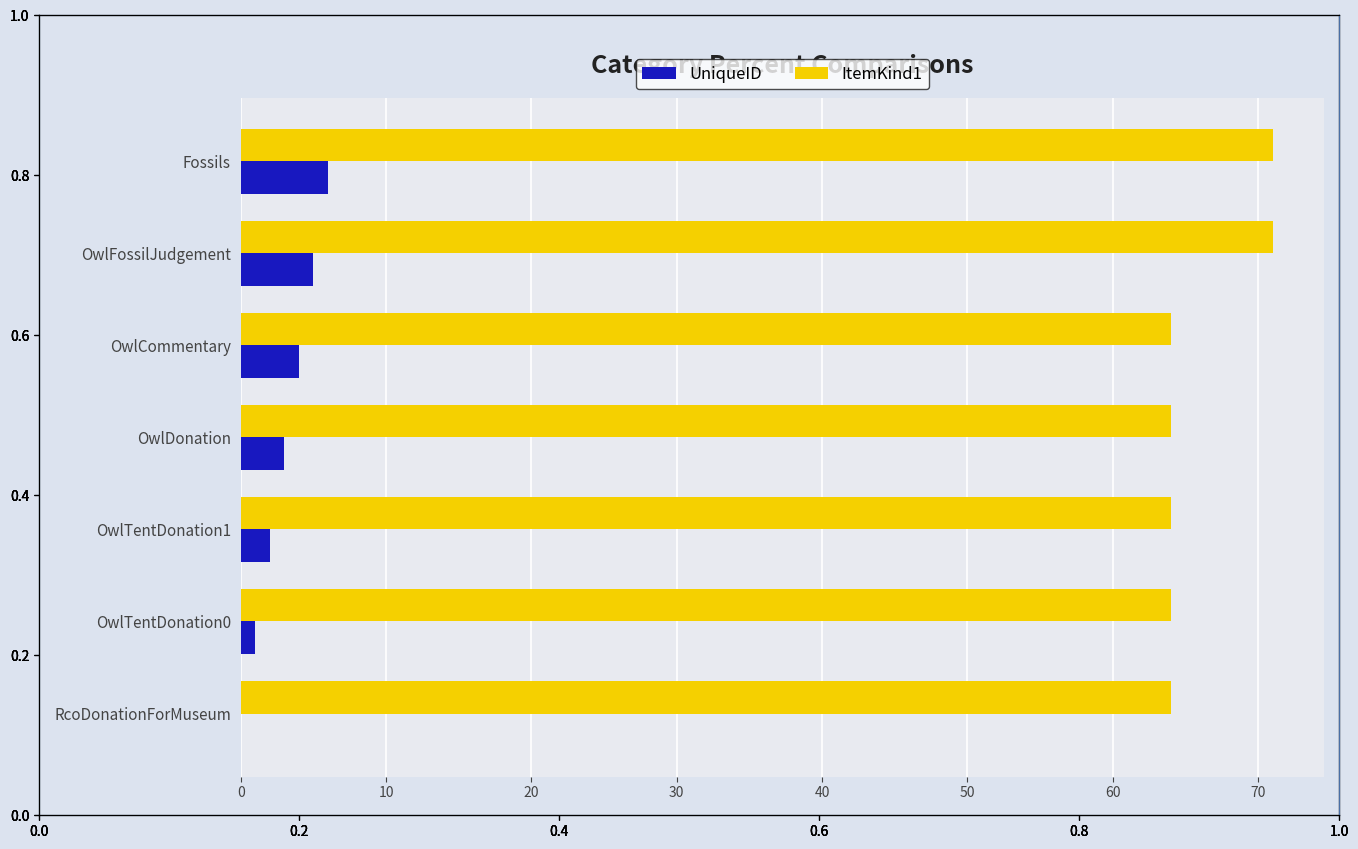

What is the approximate value of UniqueID at OwlFossilJudgement?

5